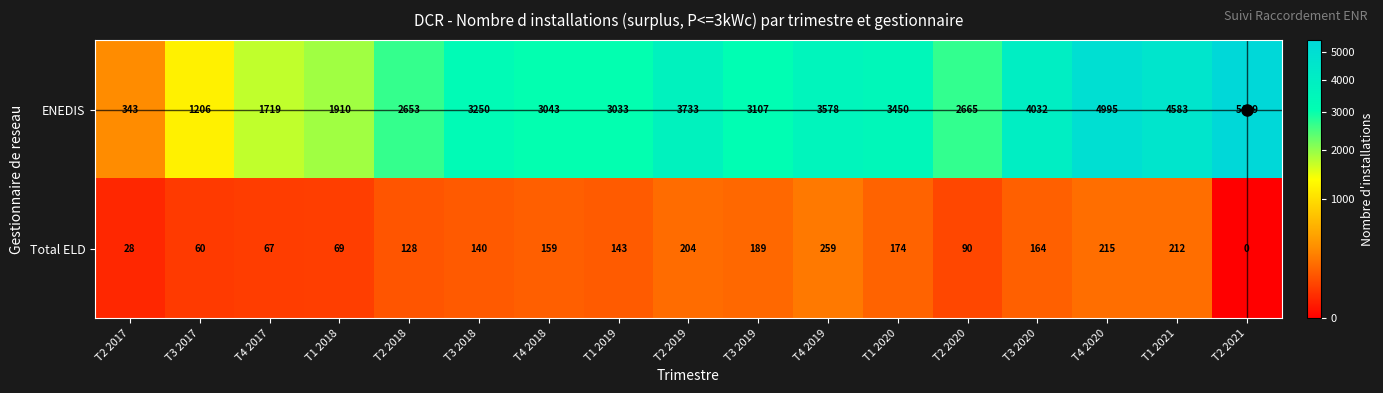

What is the spread (max minus min) of values at T4 2018?

2884